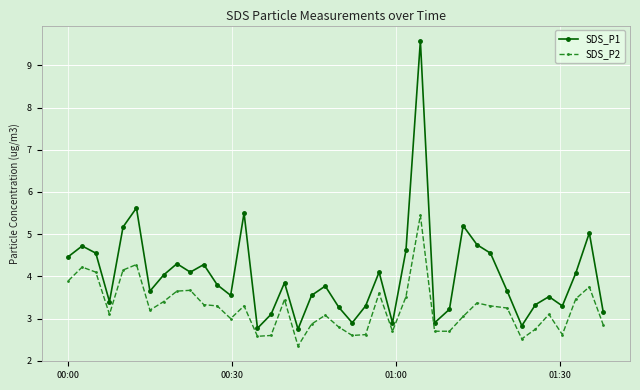

How many data points does each series have?

40